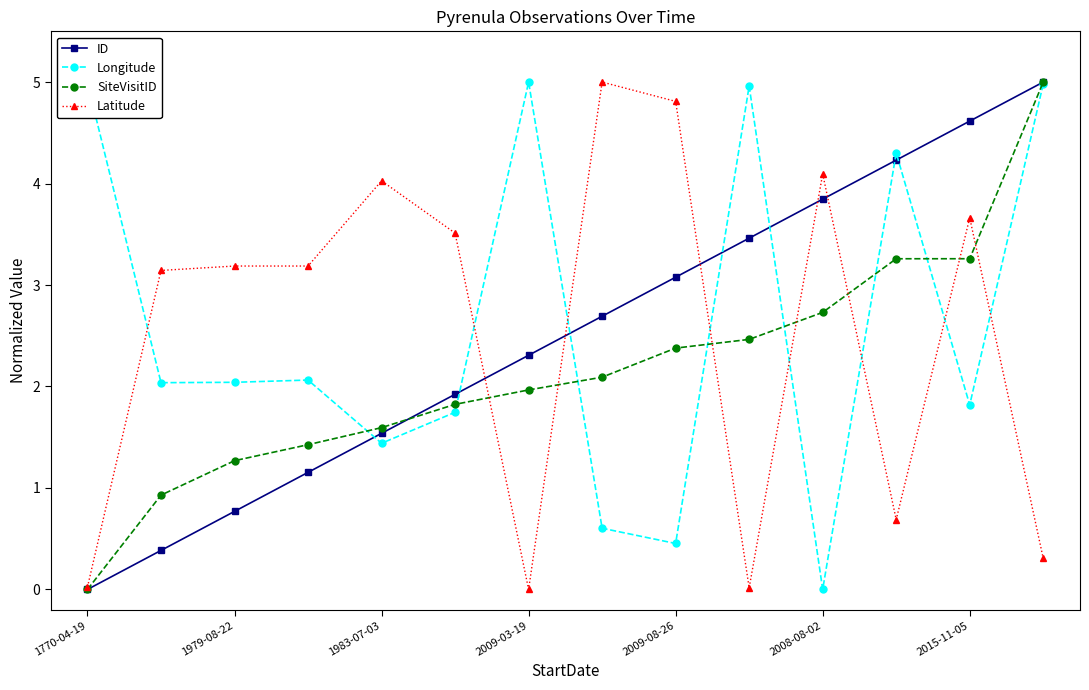

After their last crossing, which series has the higher values: Longitude or Latitude?

Longitude